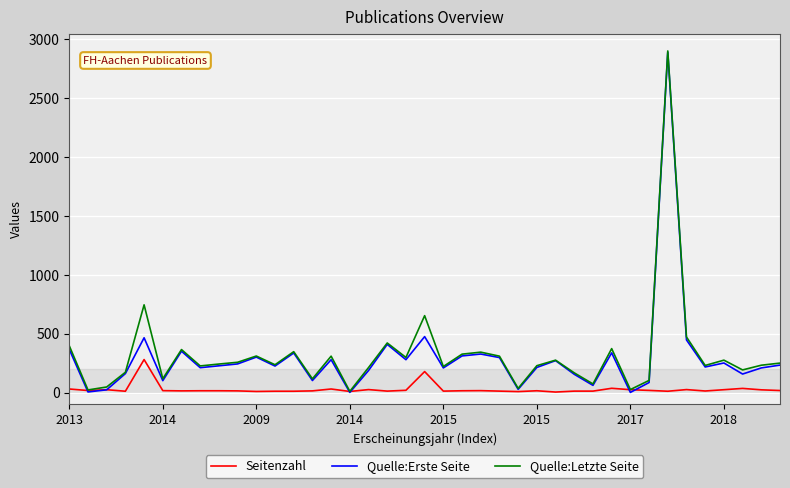

What is the maximum value for Quelle:Letzte Seite?

2902